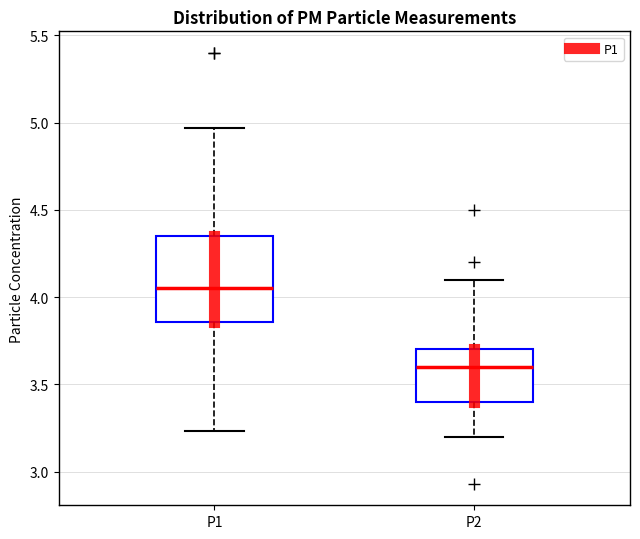

Comparing the boxes themselves (not the whiskers), which one is the tallest?

P1